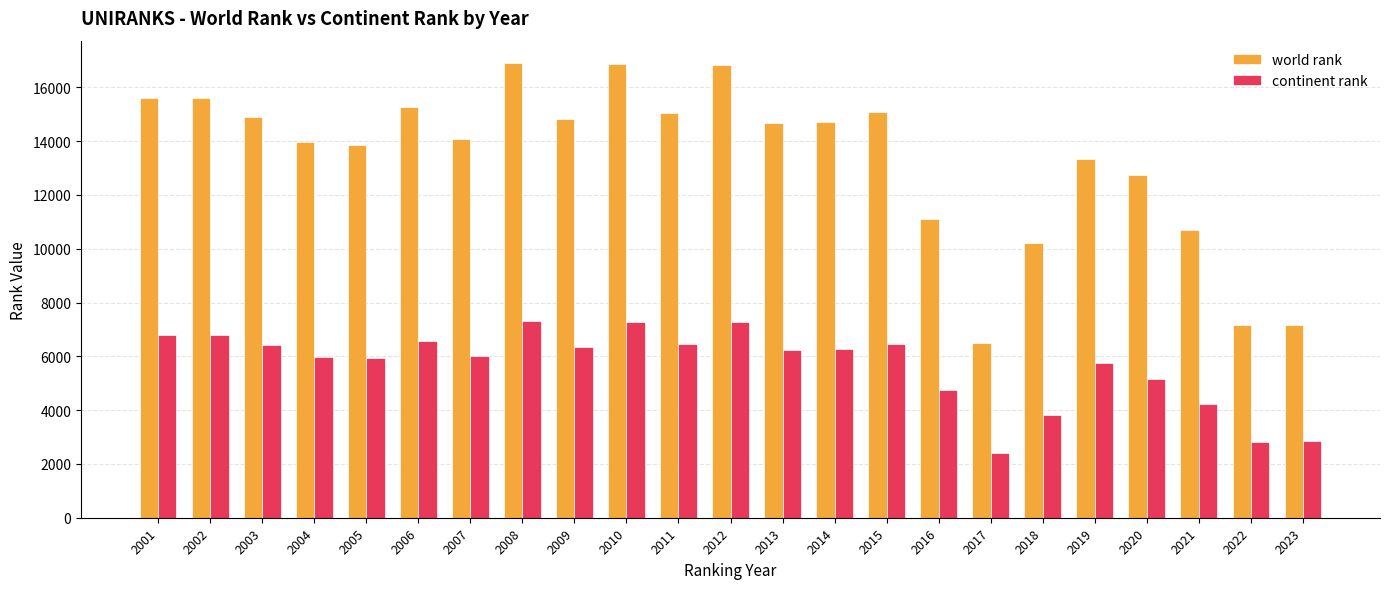

What are all the series names shown in the legend?

world rank, continent rank